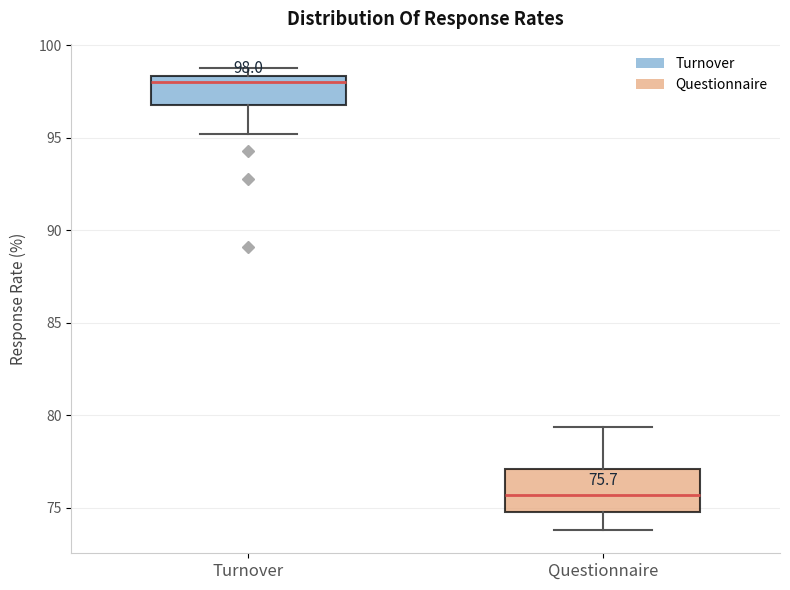

Which box has the lowest median line?

Questionnaire